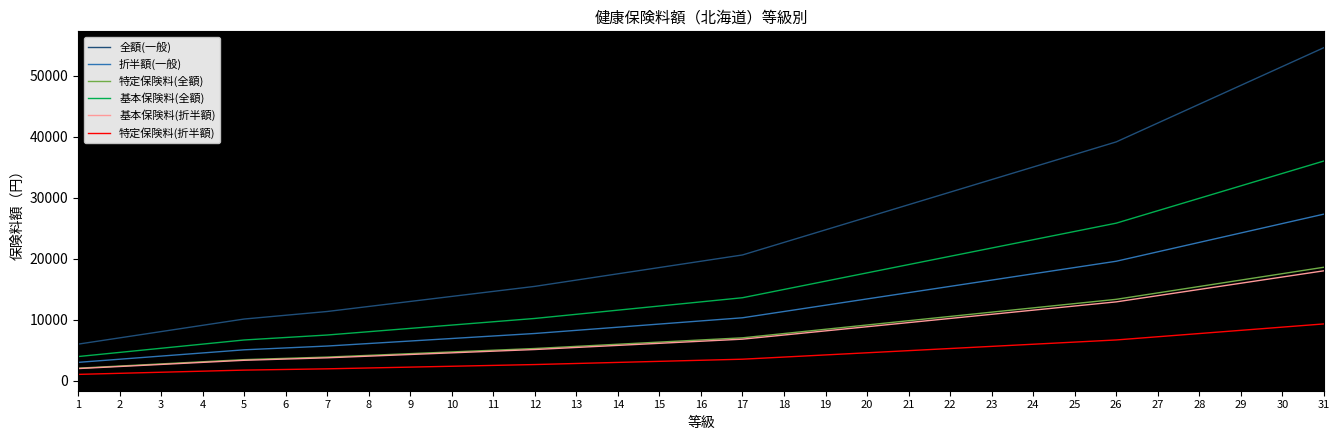

What is the average value of the 特定保険料(折半額) series?

4089.7